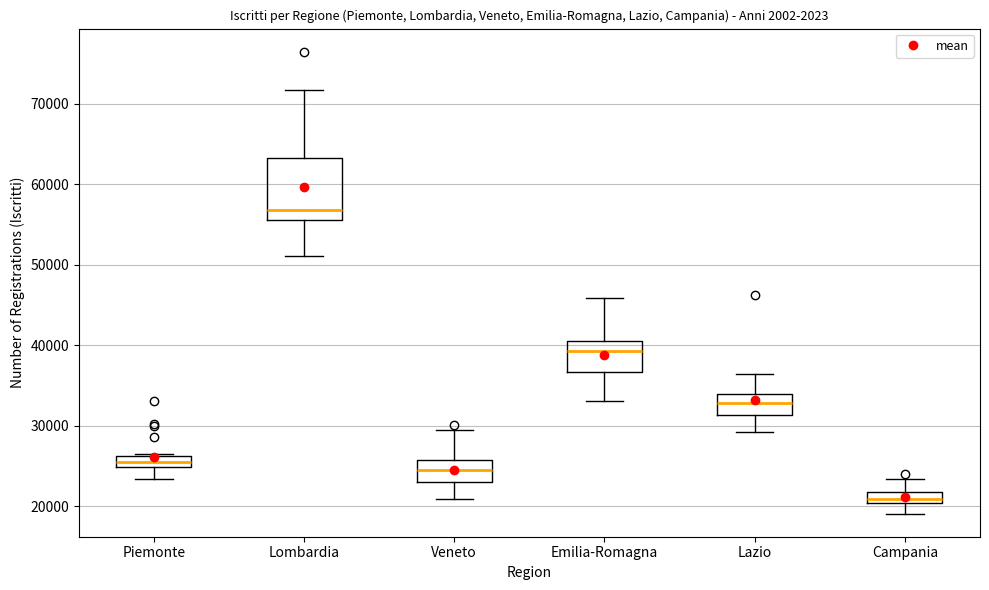

Where is the upper edge of the box for Piemonte on the y-axis? The values are not printed on the chart, so give them approximately, as read against the axis.

26000